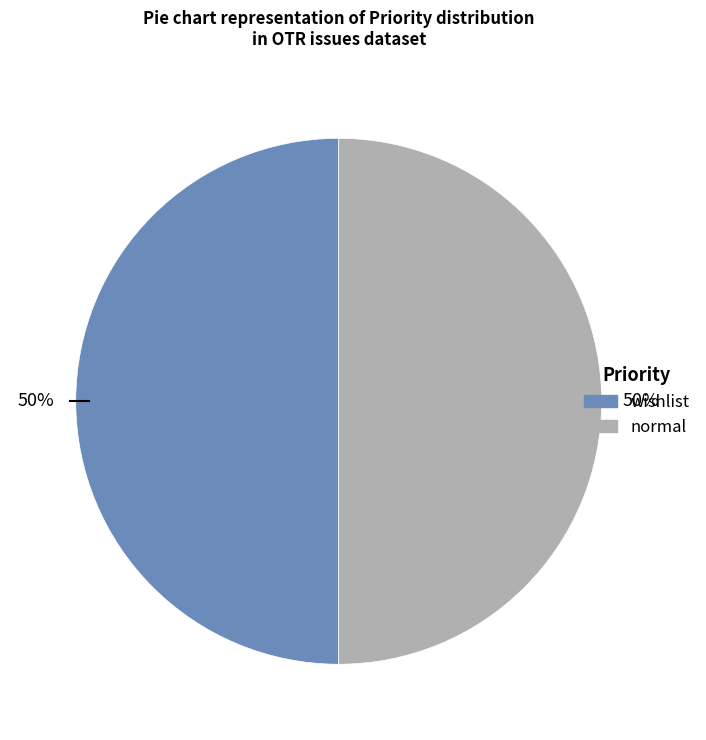

The wishlist slice represents 50% of the pie. True or false?

True